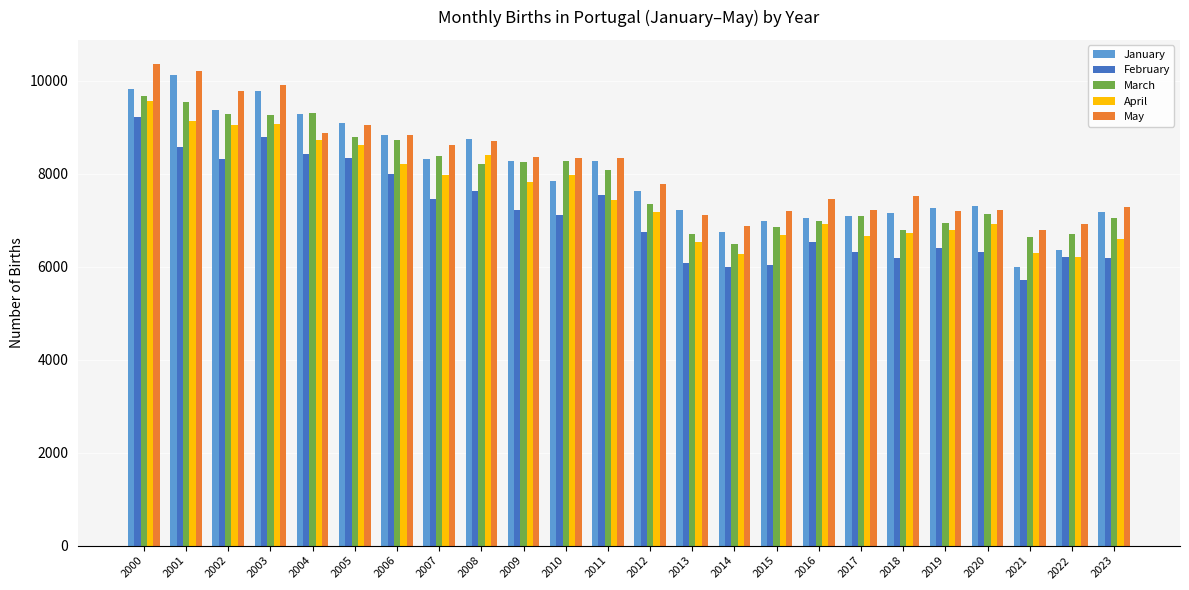

Which series changed the most between 2000 and 2005?

May